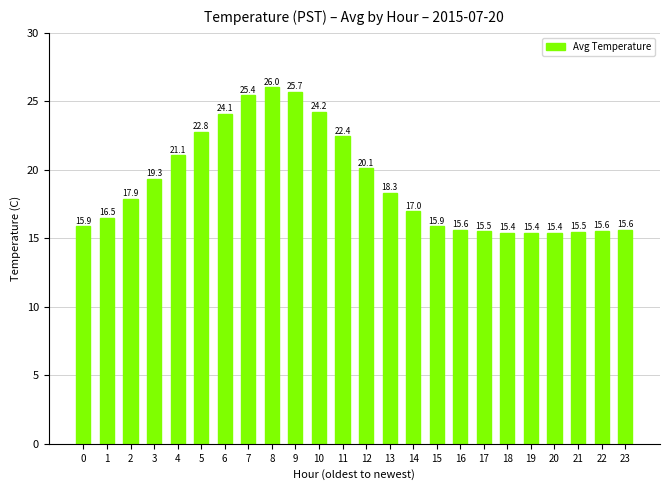

What is the sum of all values?

456.6